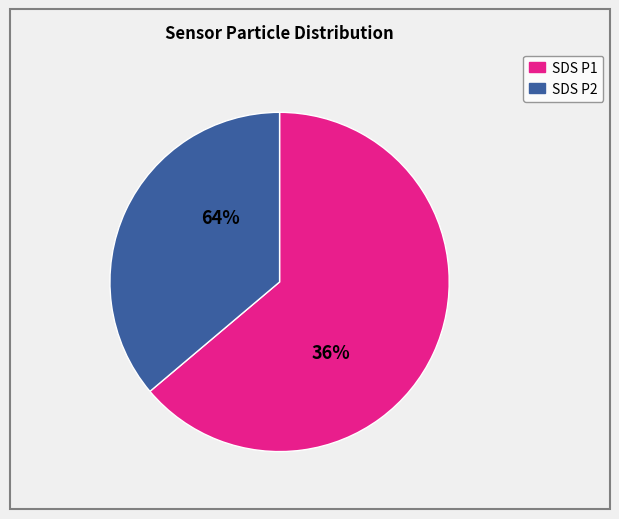

The SDS_P1 slice represents 70% of the pie. True or false?

False